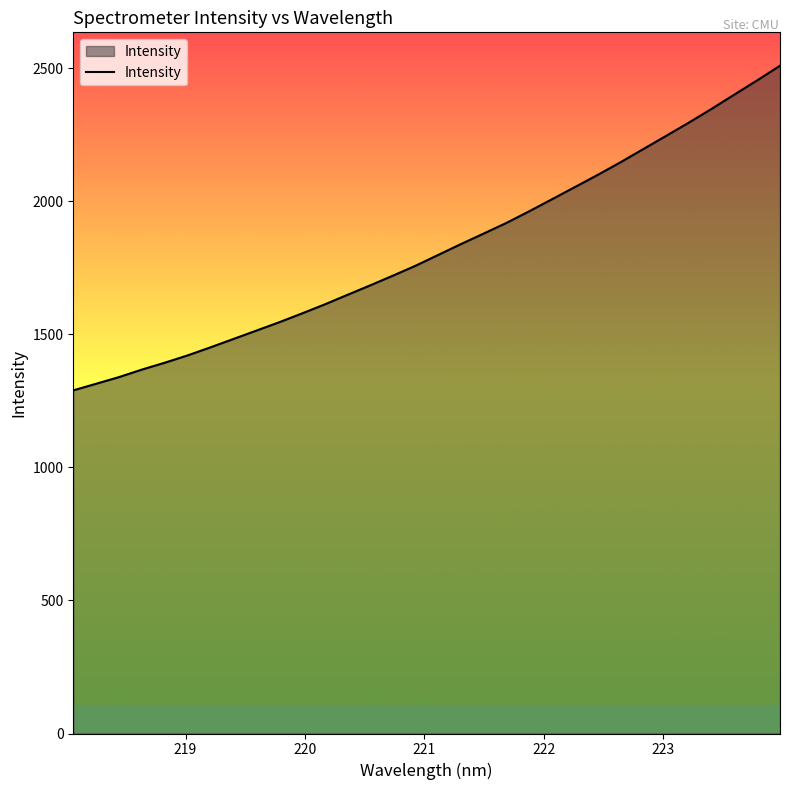

Reading right to left, extract all data points from this chart.

2510.2	2455.2	2402.0	2348.2	2296.5	2246.5	2197.1	2147.4	2100.0	2054.3	2008.8	1963.5	1919.7	1879.6	1840.0	1799.1	1758.1	1720.7	1684.0	1648.3	1612.2	1578.2	1545.1	1513.7	1482.5	1451.2	1421.0	1393.6	1367.8	1339.6	1314.6	1289.8